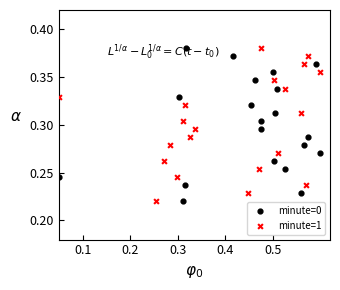

What are all the series names shown in the legend?

minute=0, minute=1